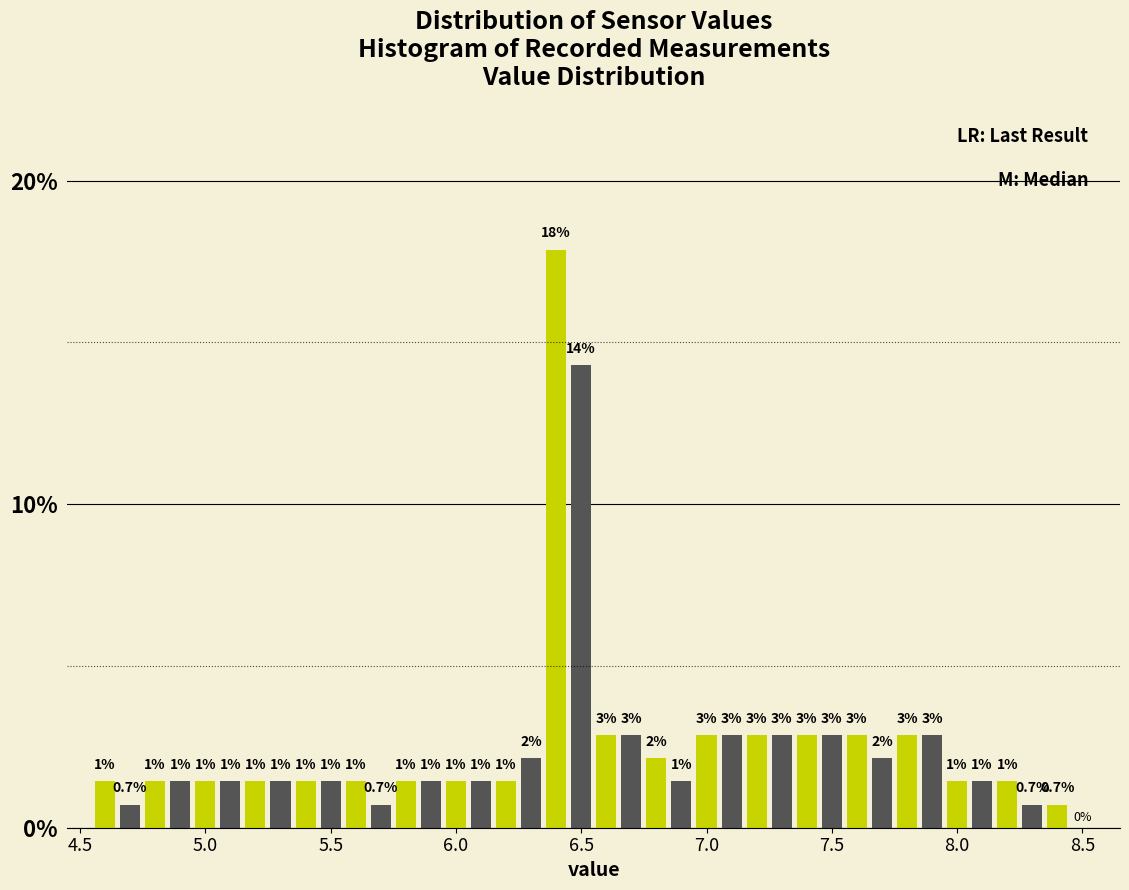

Around what value on the x-axis is the tallest bar? Give the approximate position of its centre, as read against the axis.

6.40